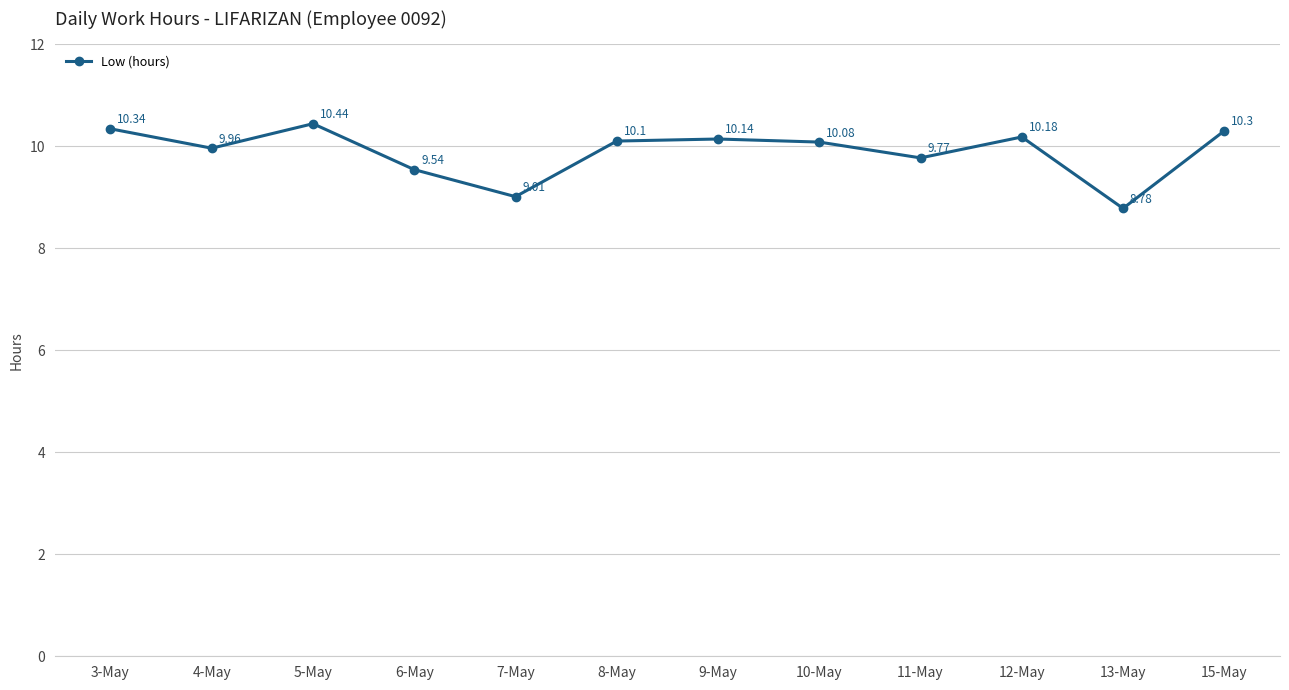

Does the chart have visible grid lines?

Yes